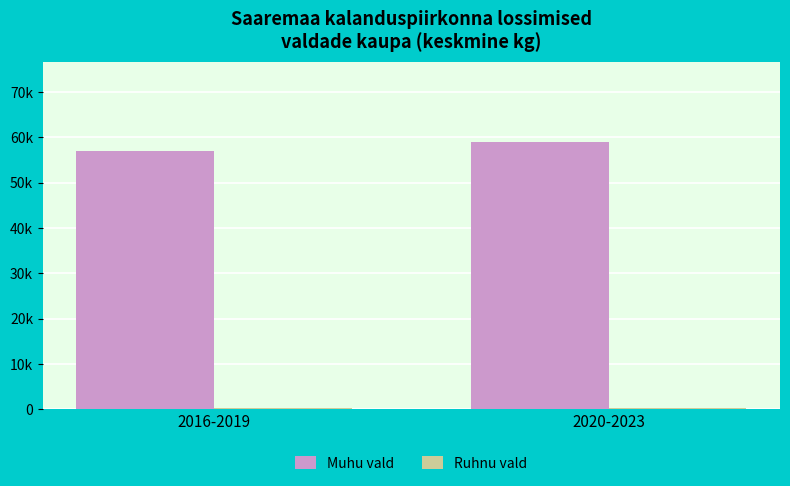

Which has a higher value, 2020-2023 or 2016-2019?

2020-2023